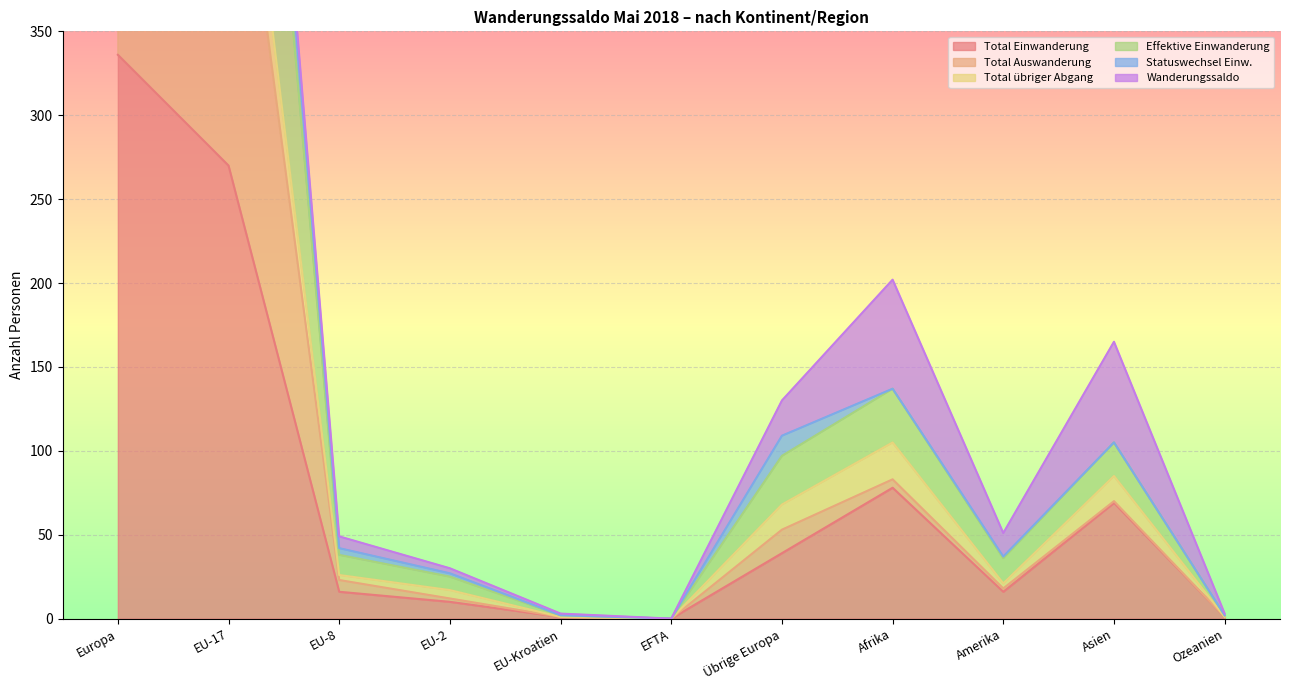

True or false: Statuswechsel Einw. has more than 2 points higher than both neighbors.

False